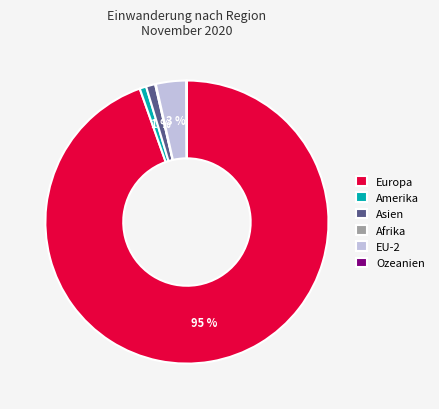

Is there any slice that represents more than half of the pie?

Yes